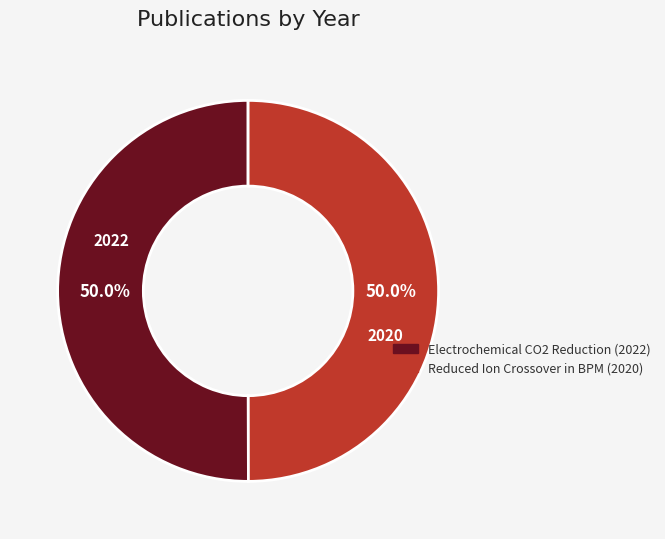

True or false: Reduced Ion Crossover in BPM (2020) accounts for 50% of the total.

True